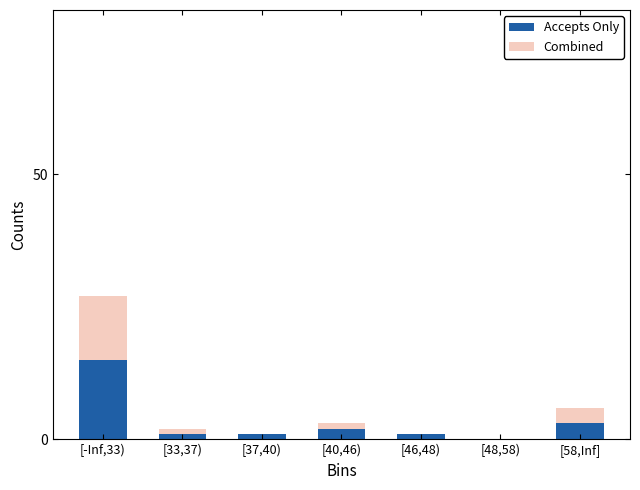

What is the maximum value for Accepts Only?

15